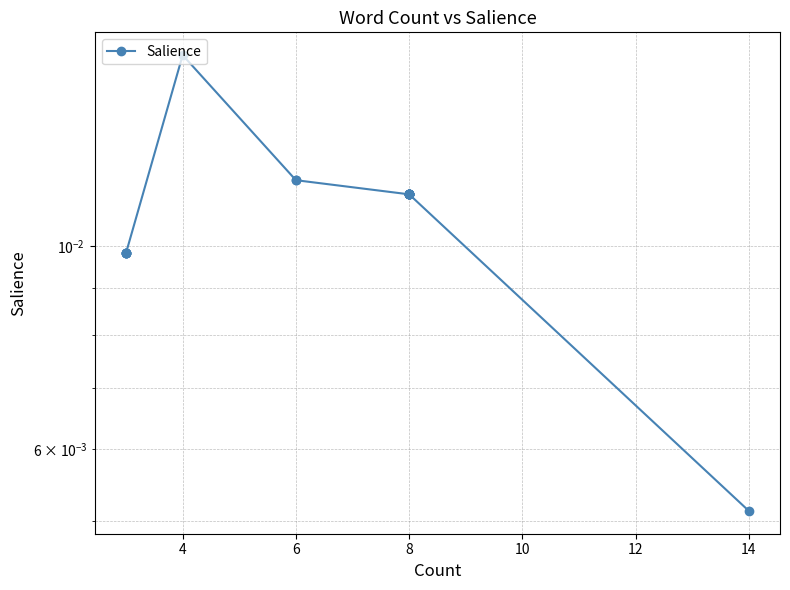

Is it true that the value at 8 is 0.0?

True